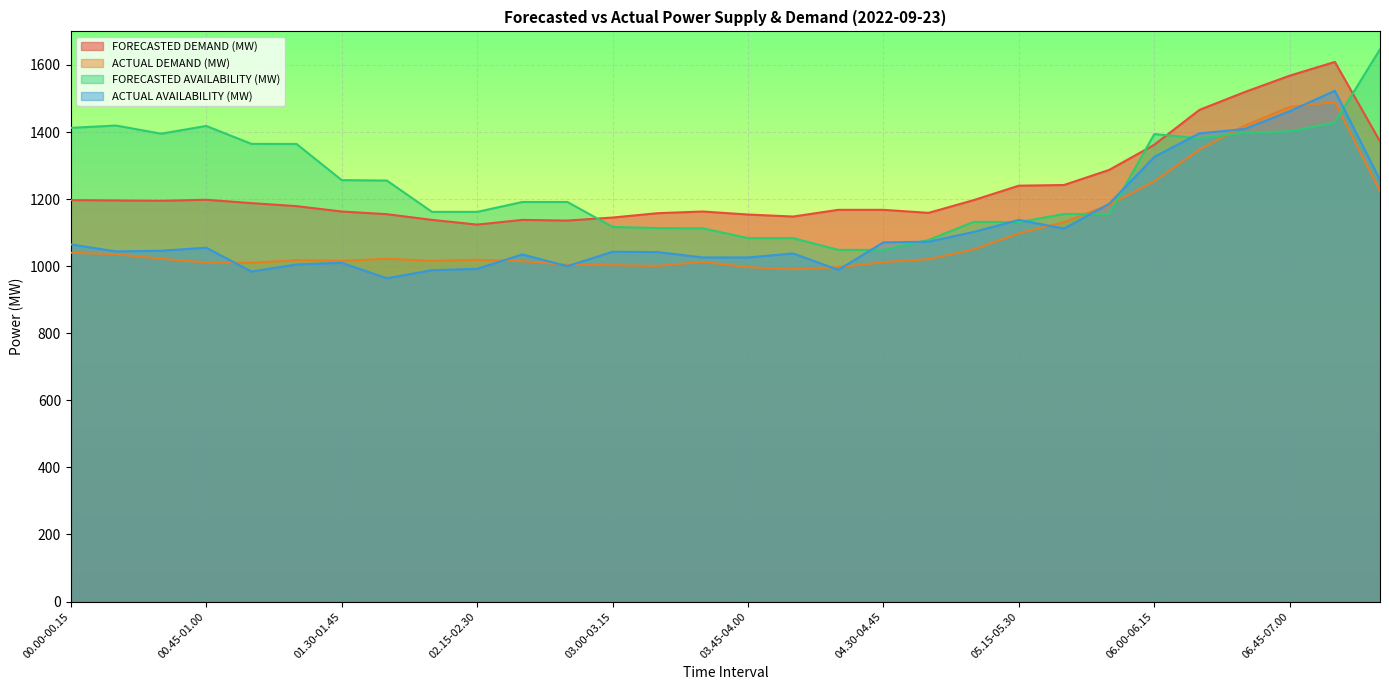

How many values in the FORECASTED DEMAND (MW) series exceed 1188?

14